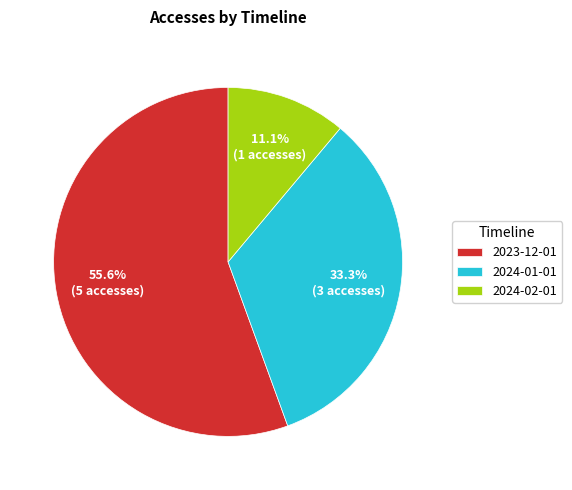

How many slices are in this pie chart?

3